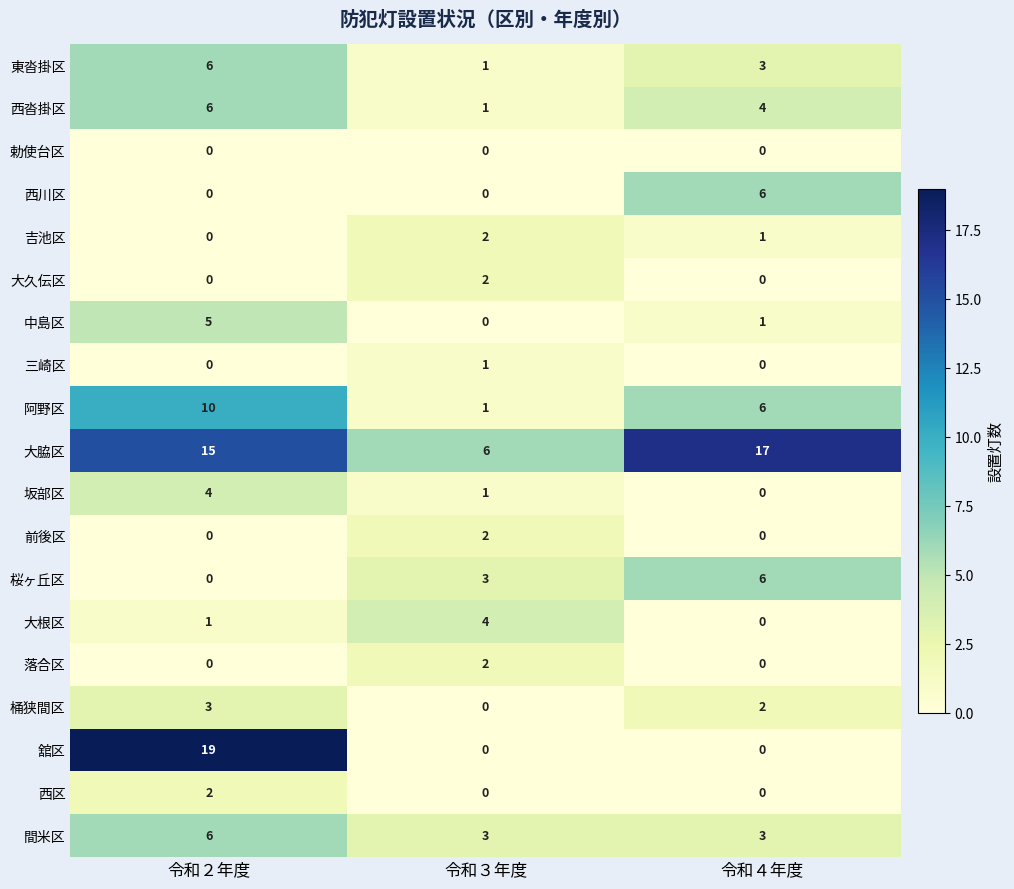

Which category has the highest value across all series?

令和２年度